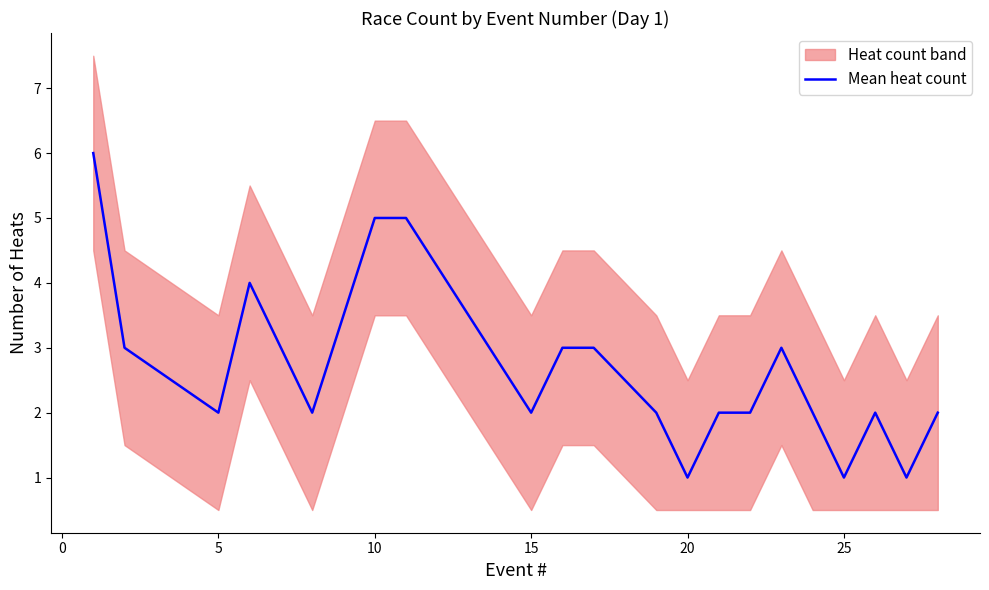

What is the highest value of the Mean heat count series?

6